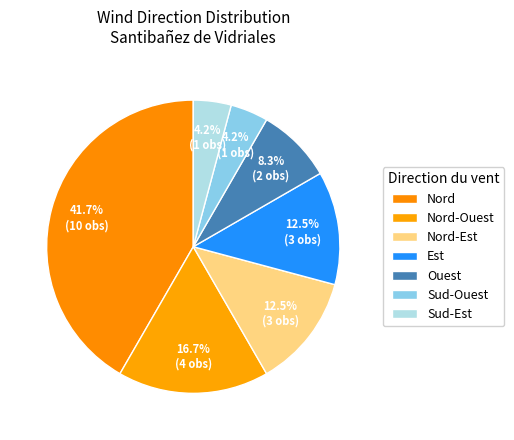

Between Nord-Est and Nord, which is larger?

Nord